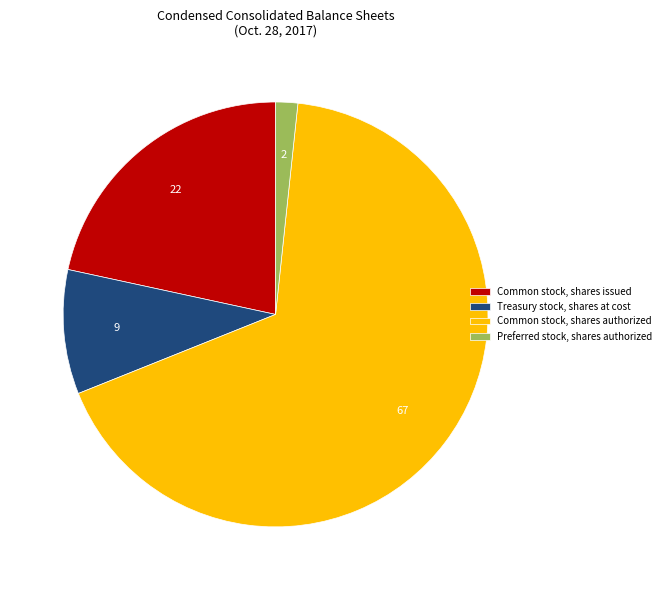

The Treasury stock, shares at cost slice represents 22% of the pie. True or false?

False